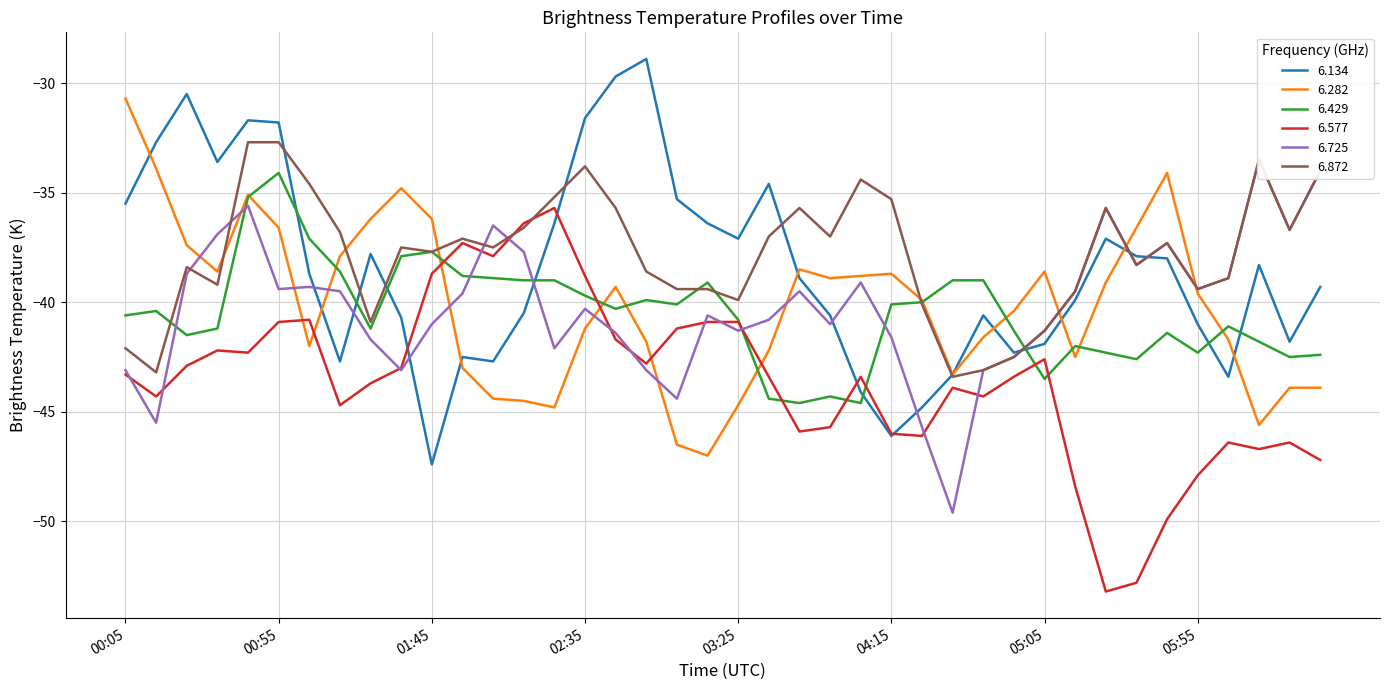

True or false: 6.429 has more than 2 interior local peaks.

True